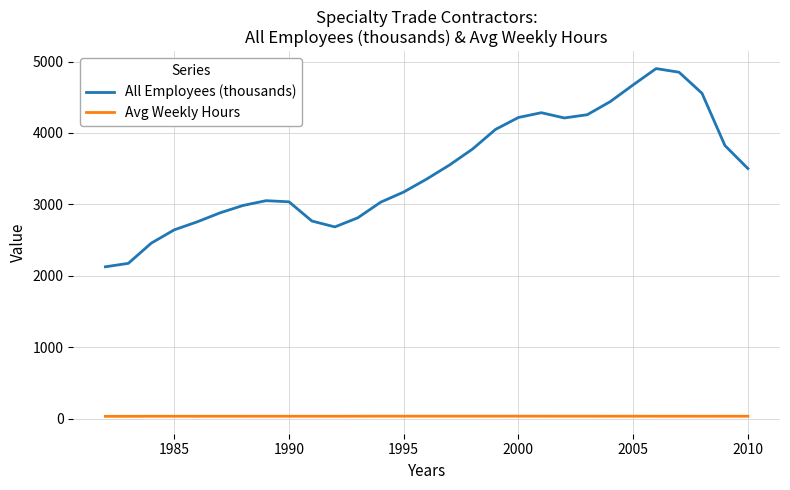

Which series has the widest spread of values?

All Employees (thousands)